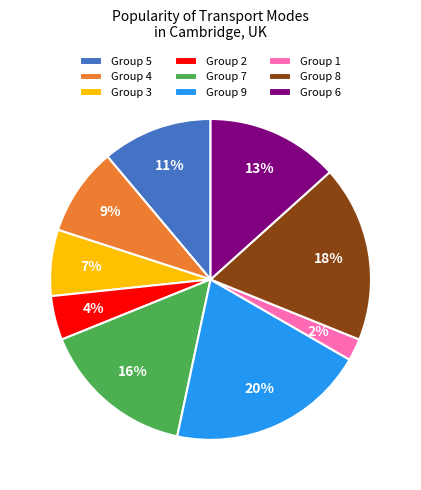

How many slices are in this pie chart?

9